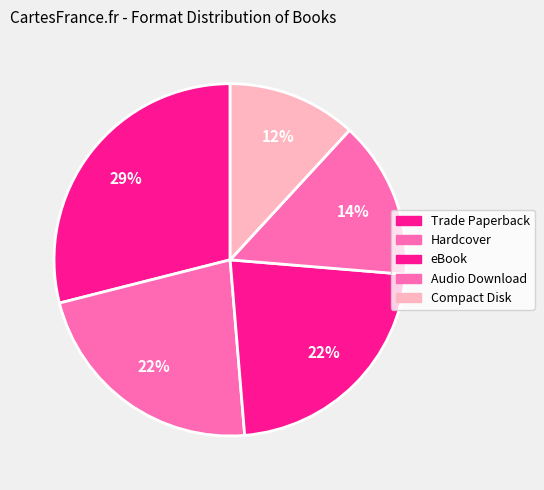

Between Audio Download and Trade Paperback, which is larger?

Trade Paperback